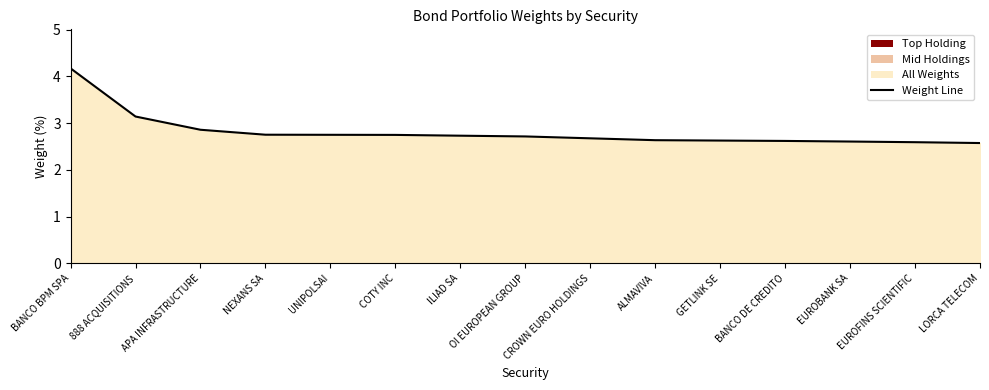

True or false: the data shows 4.0 at BANCO DE CREDITO.

False